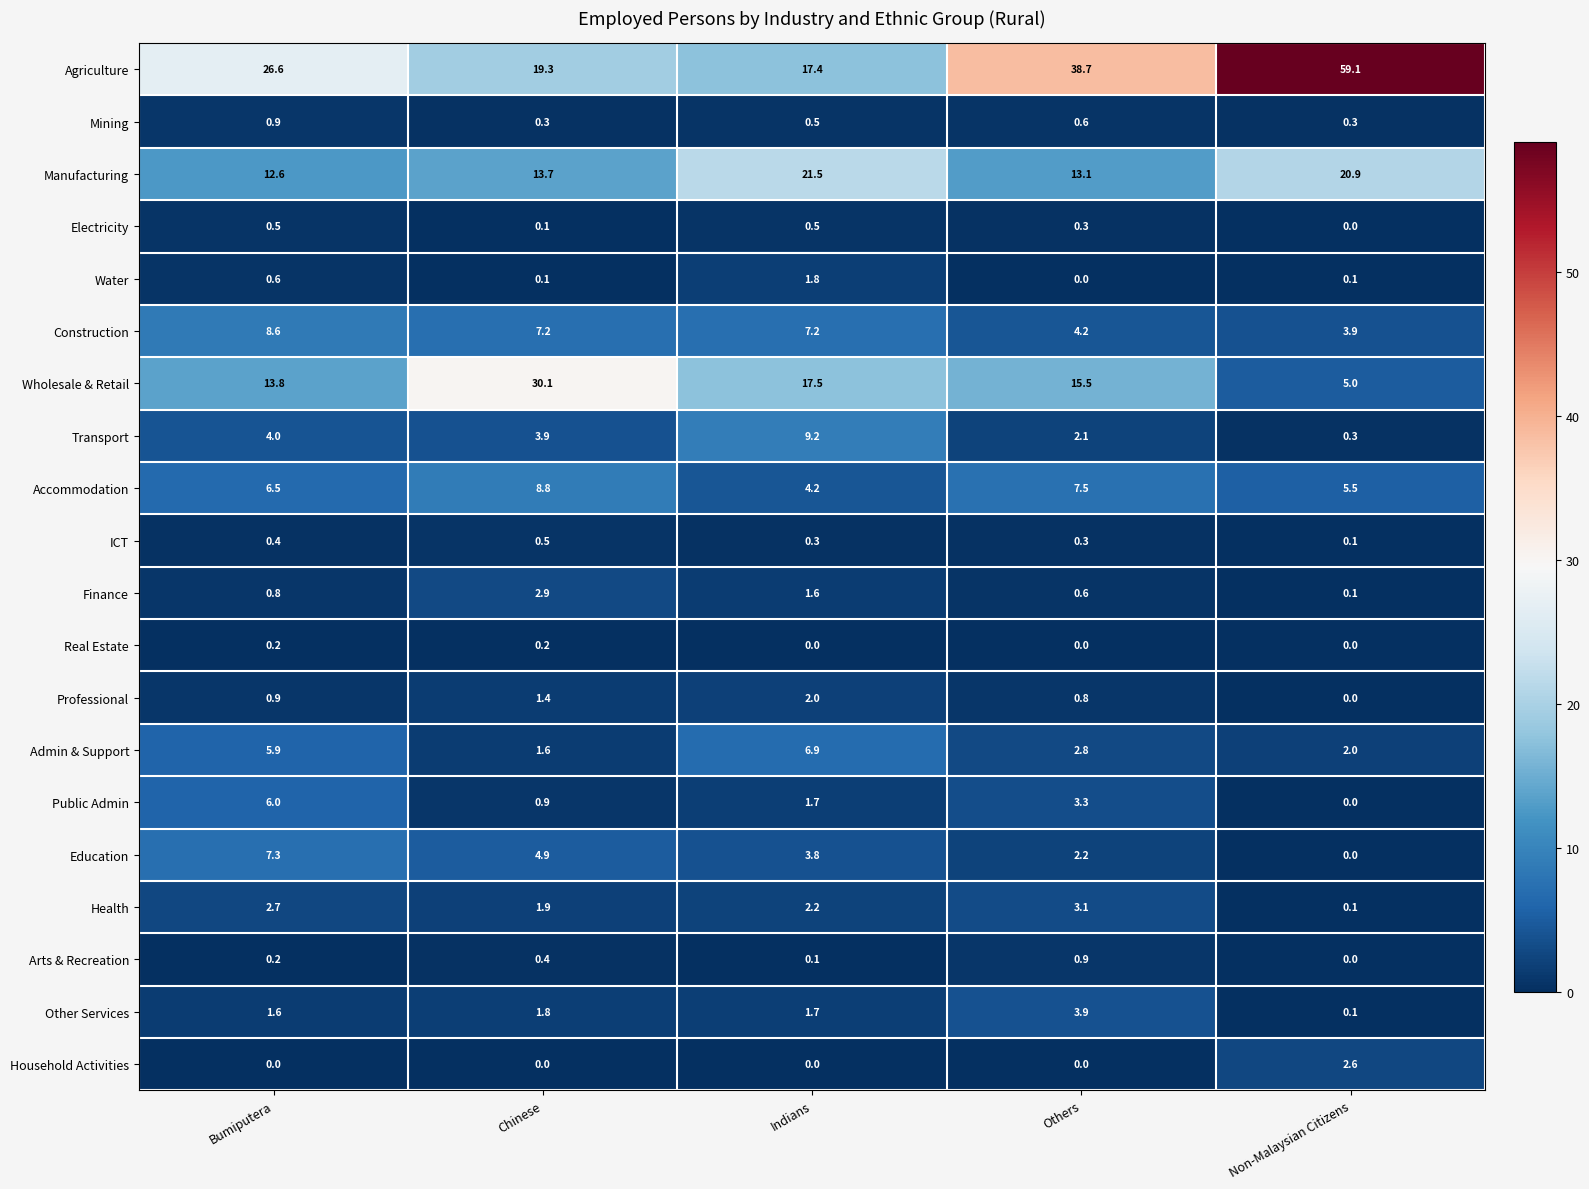

How many data points does each series have?

5